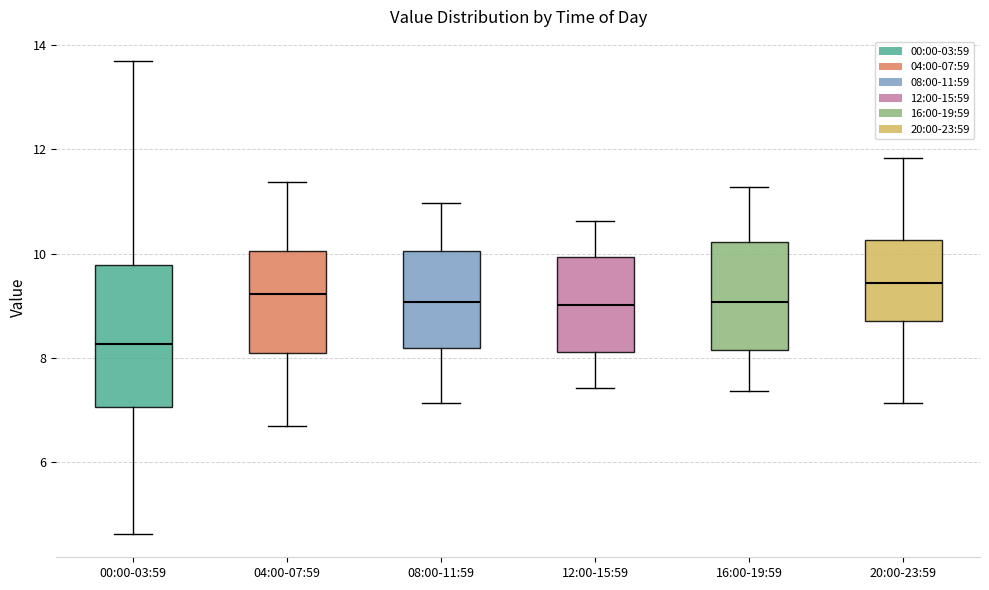

Which box's median line is the highest?

20:00-23:59